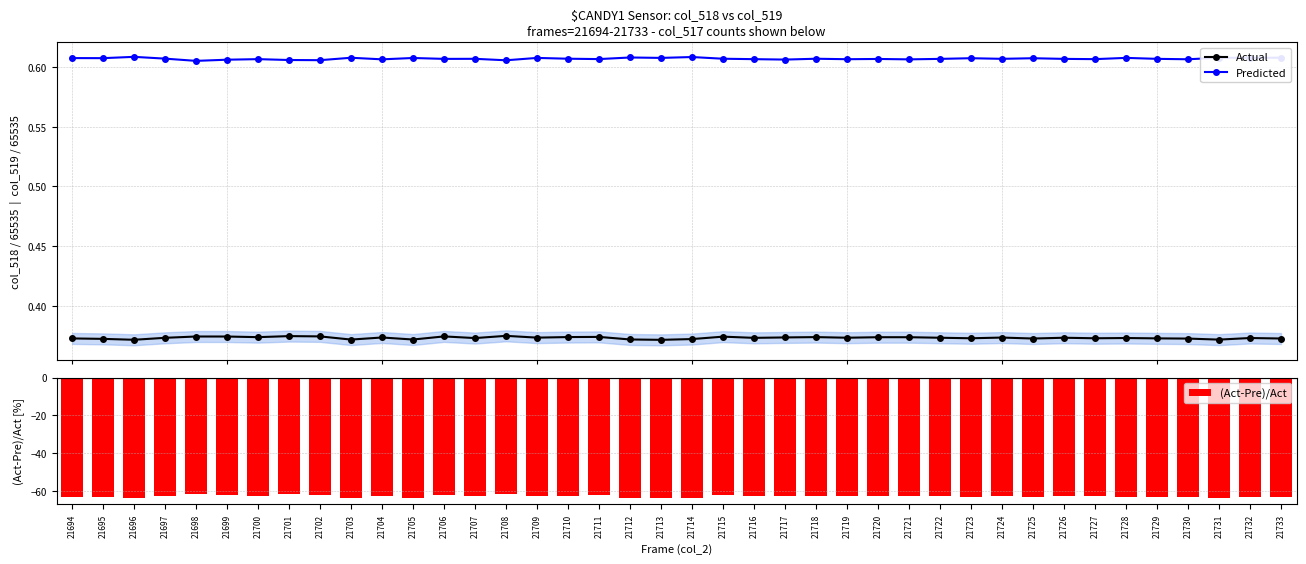

Reading left to right, list all the values displayed in this chart.

Actual: 21694=0.4	21695=0.4	21696=0.4	21697=0.4	21698=0.4	21699=0.4	21700=0.4	21701=0.4	21702=0.4	21703=0.4	21704=0.4	21705=0.4	21706=0.4	21707=0.4	21708=0.4	21709=0.4	21710=0.4	21711=0.4	21712=0.4	21713=0.4	21714=0.4	21715=0.4	21716=0.4	21717=0.4	21718=0.4	21719=0.4	21720=0.4	21721=0.4	21722=0.4	21723=0.4	21724=0.4	21725=0.4	21726=0.4	21727=0.4	21728=0.4	21729=0.4	21730=0.4	21731=0.4	21732=0.4	21733=0.4
Predicted: 21694=0.6	21695=0.6	21696=0.6	21697=0.6	21698=0.6	21699=0.6	21700=0.6	21701=0.6	21702=0.6	21703=0.6	21704=0.6	21705=0.6	21706=0.6	21707=0.6	21708=0.6	21709=0.6	21710=0.6	21711=0.6	21712=0.6	21713=0.6	21714=0.6	21715=0.6	21716=0.6	21717=0.6	21718=0.6	21719=0.6	21720=0.6	21721=0.6	21722=0.6	21723=0.6	21724=0.6	21725=0.6	21726=0.6	21727=0.6	21728=0.6	21729=0.6	21730=0.6	21731=0.6	21732=0.6	21733=0.6
(Act-Pre)/Act: 21694=-63.1	21695=-63.2	21696=-63.9	21697=-62.7	21698=-61.8	21699=-62.0	21700=-62.4	21701=-61.8	21702=-61.9	21703=-63.6	21704=-62.5	21705=-63.5	21706=-62.2	21707=-62.8	21708=-61.7	21709=-62.8	21710=-62.5	21711=-62.3	21712=-63.6	21713=-63.7	21714=-63.6	21715=-62.3	21716=-62.6	21717=-62.4	21718=-62.5	21719=-62.6	21720=-62.5	21721=-62.4	21722=-62.7	21723=-63.0	21724=-62.6	21725=-63.1	21726=-62.7	21727=-62.8	21728=-63.0	21729=-62.9	21730=-62.9	21731=-63.6	21732=-63.0	21733=-63.2